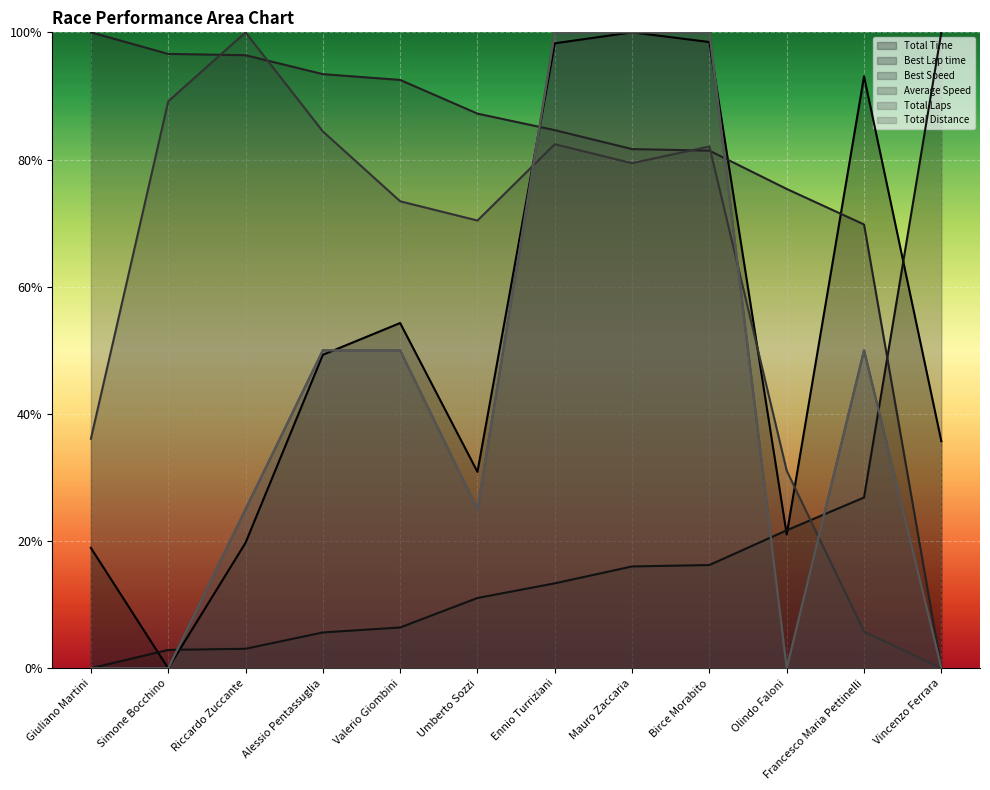

Rank the categories by Total Laps value from highest to lowest.

Ennio Turriziani, Mauro Zaccaria, Birce Morabito, Alessio Pentassuglia, Valerio Giombini, Francesco Maria Pettinelli, Riccardo Zuccante, Umberto Sozzi, Giuliano Martini, Simone Bocchino, Olindo Faloni, Vincenzo Ferrara